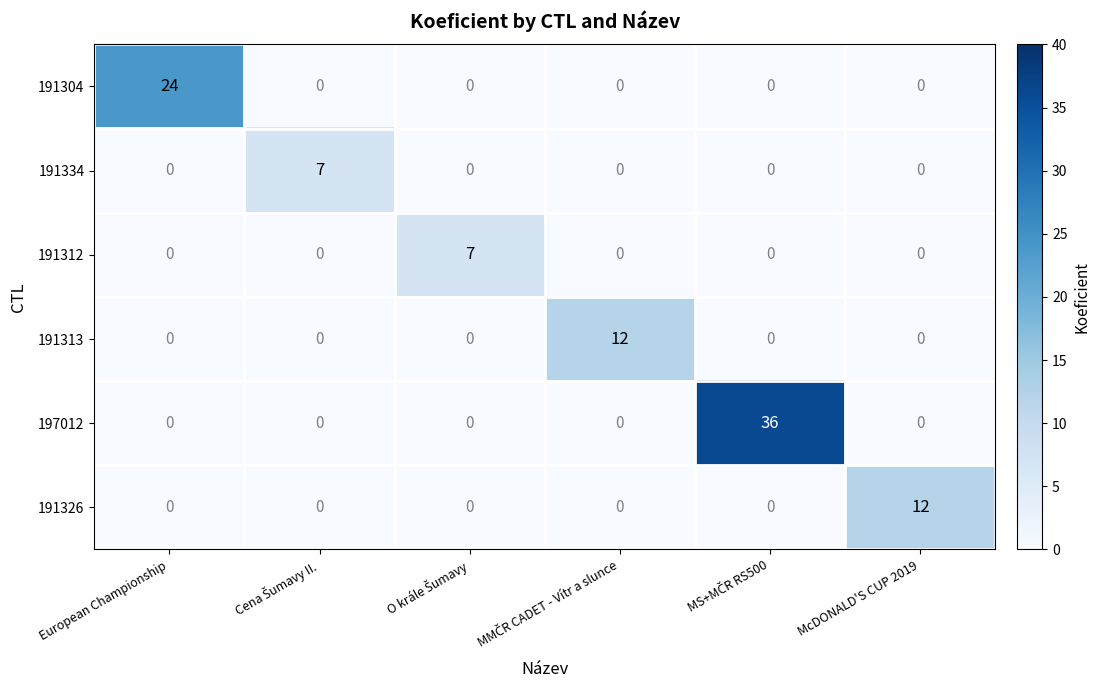

What is the maximum value shown in the chart?

36